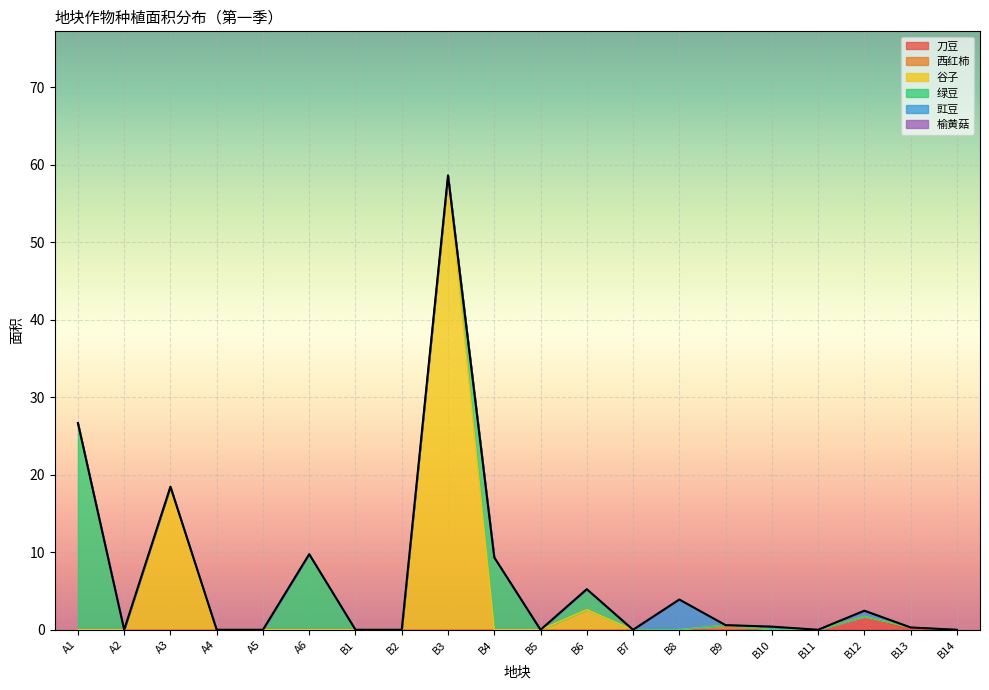

What is the label of the 18th point from the left?

B12